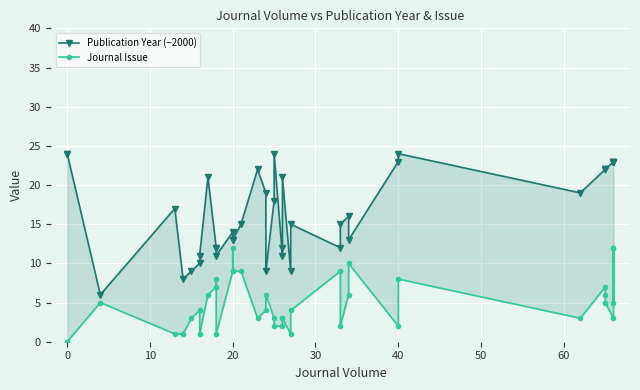

In Journal Issue, how many points are higher than both neighbors (excluding endpoints)?

10